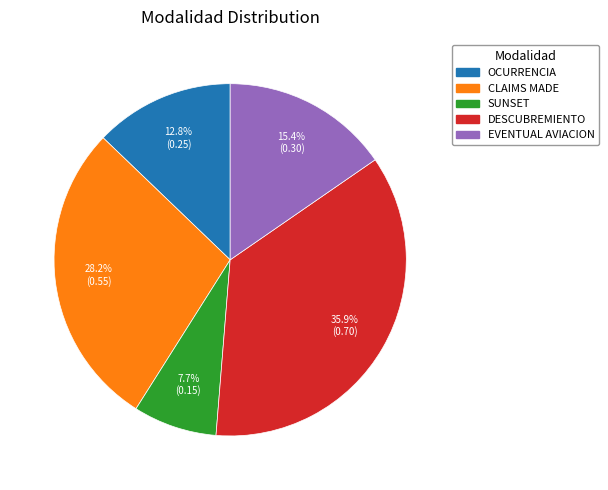

To the nearest percent, what percentage of the pie is DESCUBREMIENTO?

36%